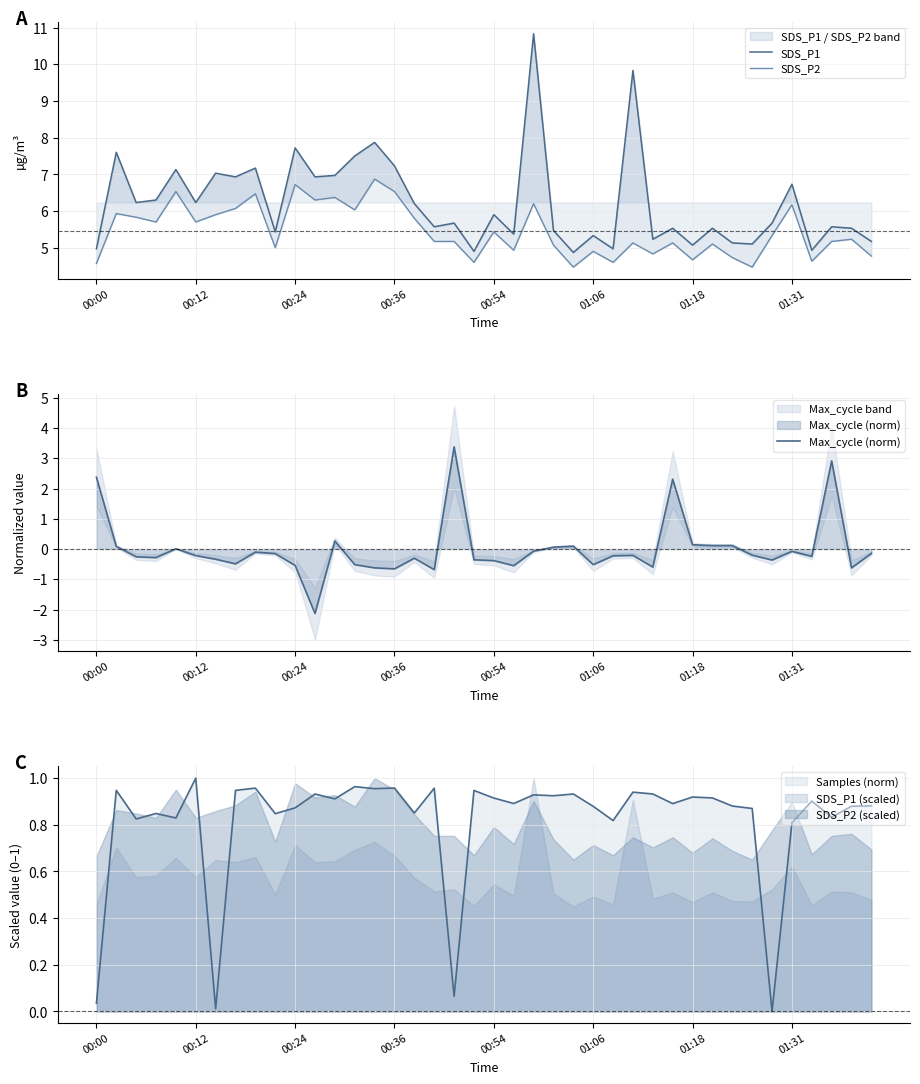

In SDS_P1, how many points are higher than both neighbors (excluding endpoints)?

15